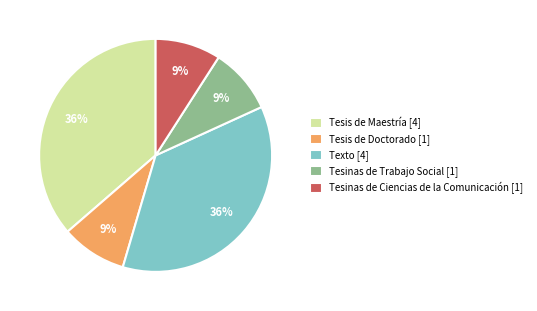

What percentage is the Tesis de Maestría slice, to the nearest percent?

36%